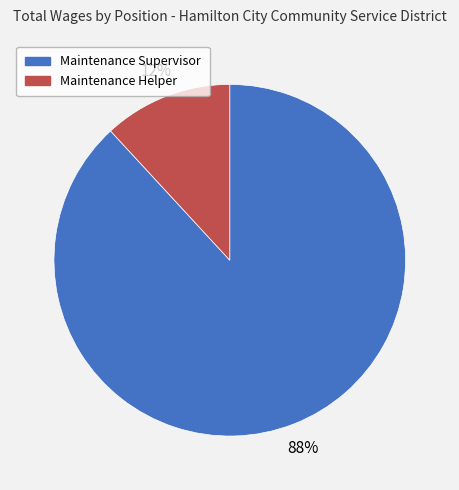

What is the smallest slice in the pie chart?

Maintenance Helper